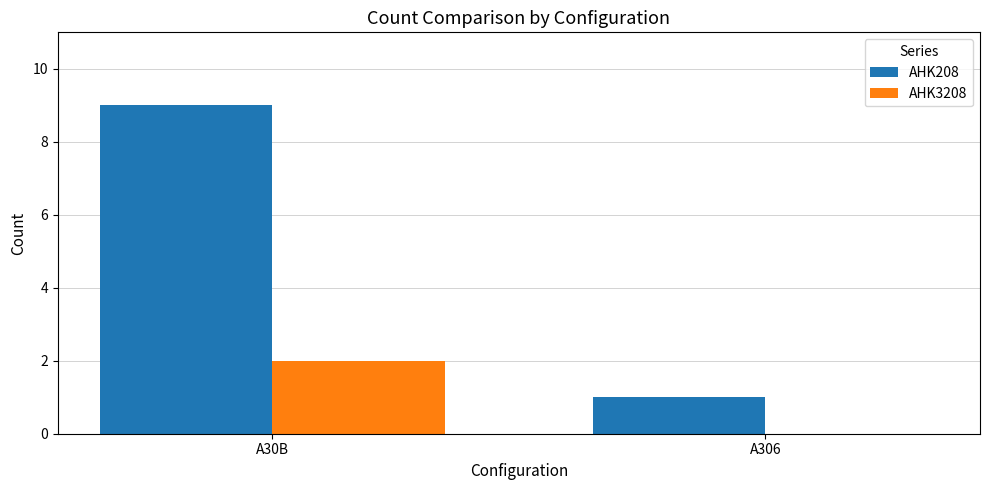

What is the approximate value of AHK208 at A30B?

9